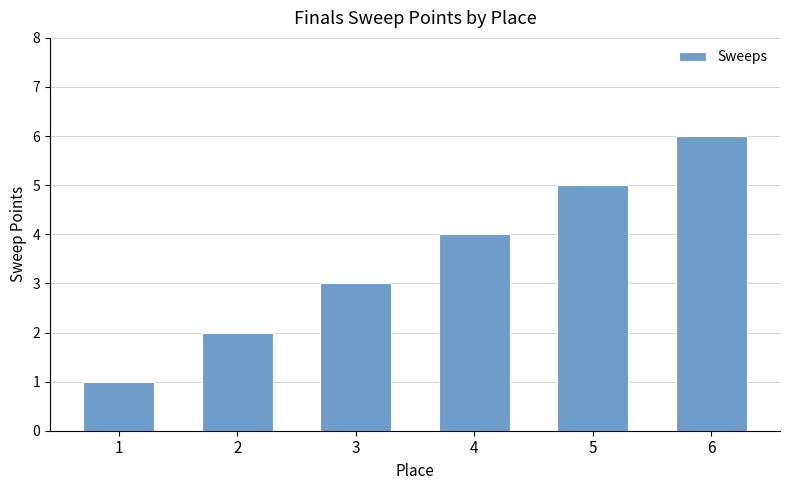

What is the difference between the second highest and minimum values?

4